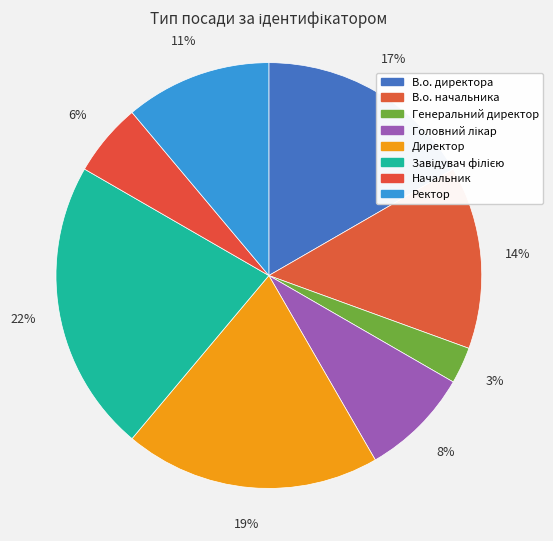

Count the number of slices in the pie.

8